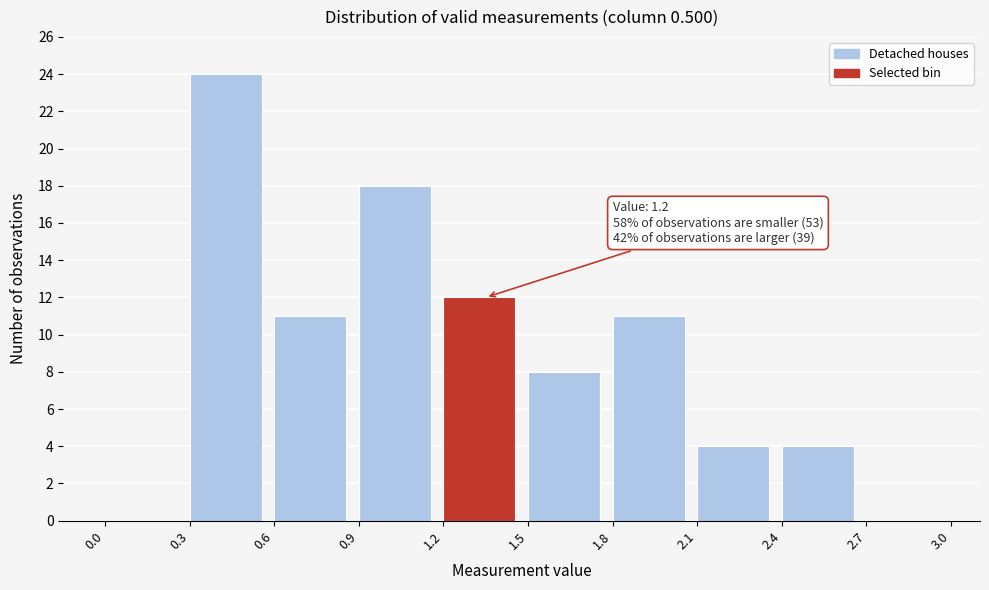

Over which range of the x-axis is the bar tallest?

0.3 to 0.6